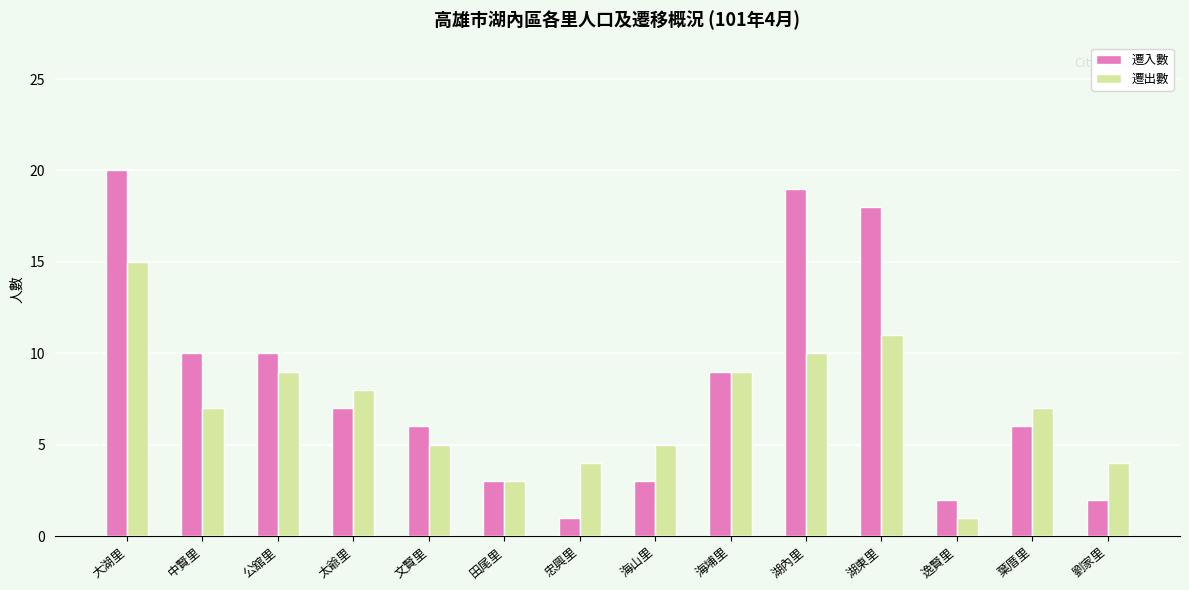

At which category is the sum across all series the highest?

大湖里